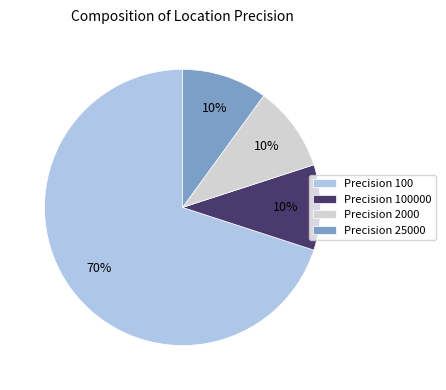

True or false: Precision 25000 accounts for 17% of the total.

False